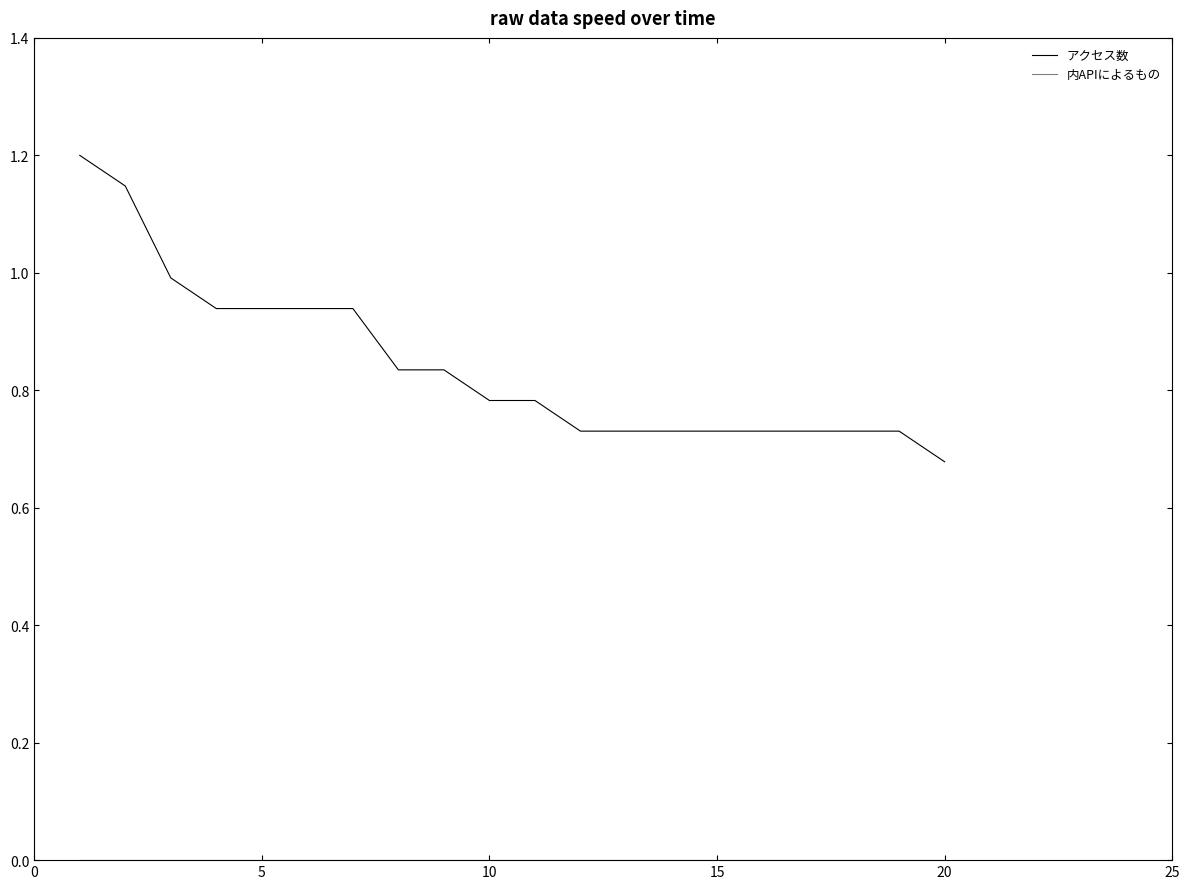

Which series has the largest total across all categories?

アクセス数